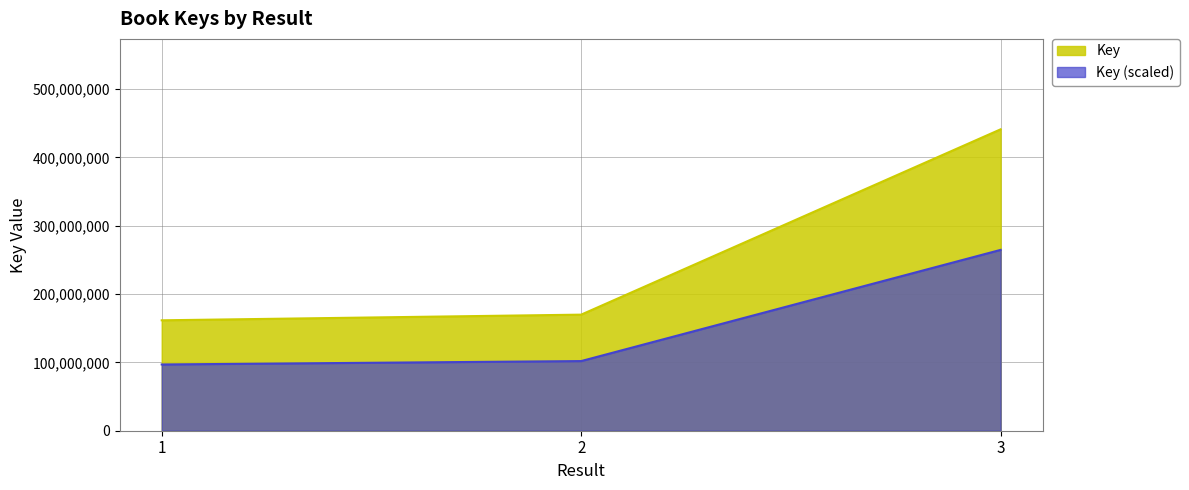

Does the chart display data point markers on the line(s)?

No